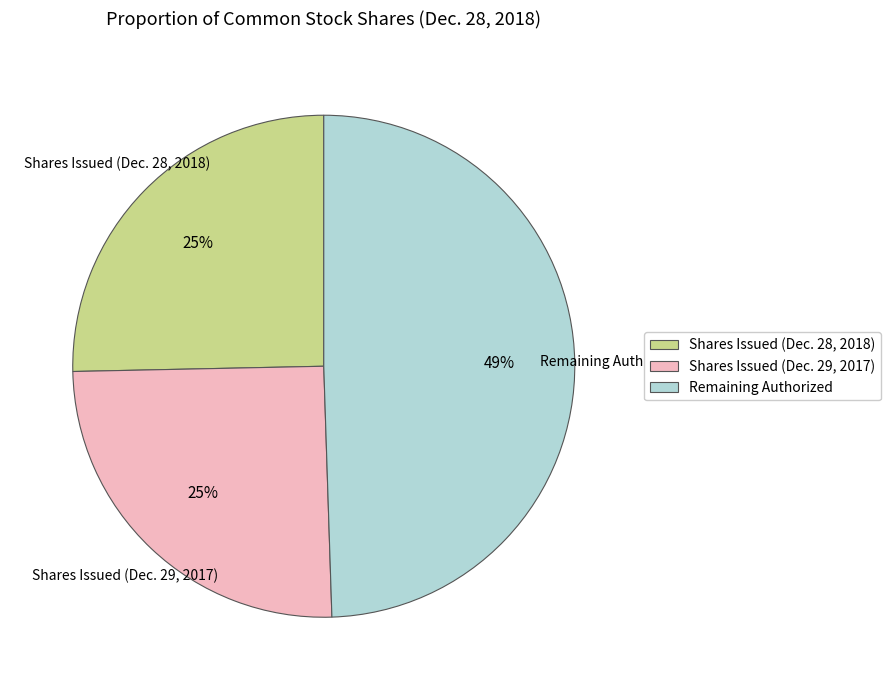

True or false: Shares Issued (Dec. 28, 2018) accounts for 14% of the total.

False